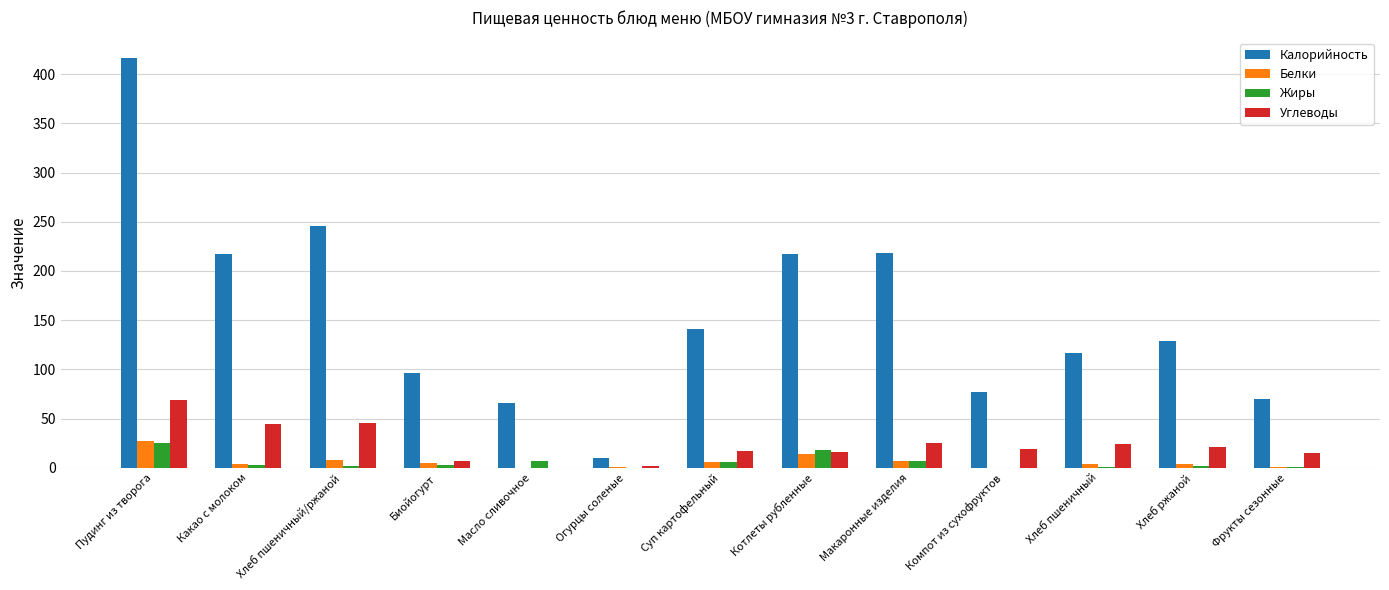

What is the total value across all series at Хлеб пшеничный/ржаной?

301.8